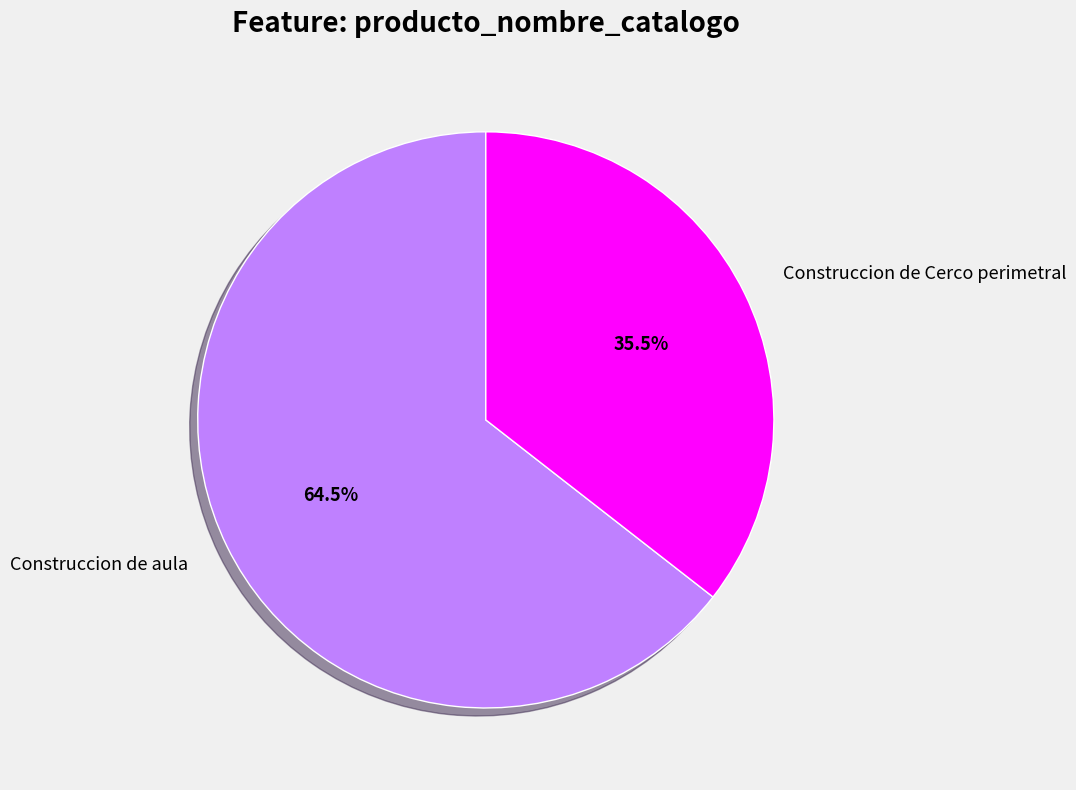

What is the ratio of the value at Construccion de aula to the value at Construccion de Cerco perimetral?

1.8